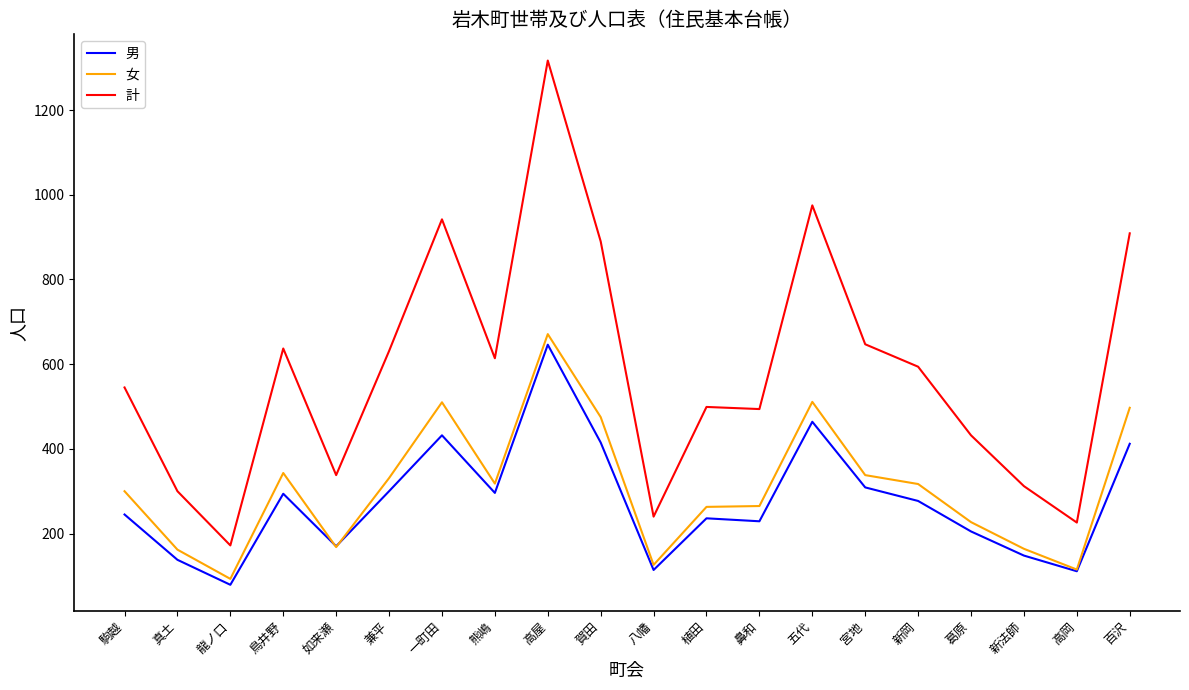

Is the value of 女 at 八幡 greater than the value of 男 at 八幡?

Yes